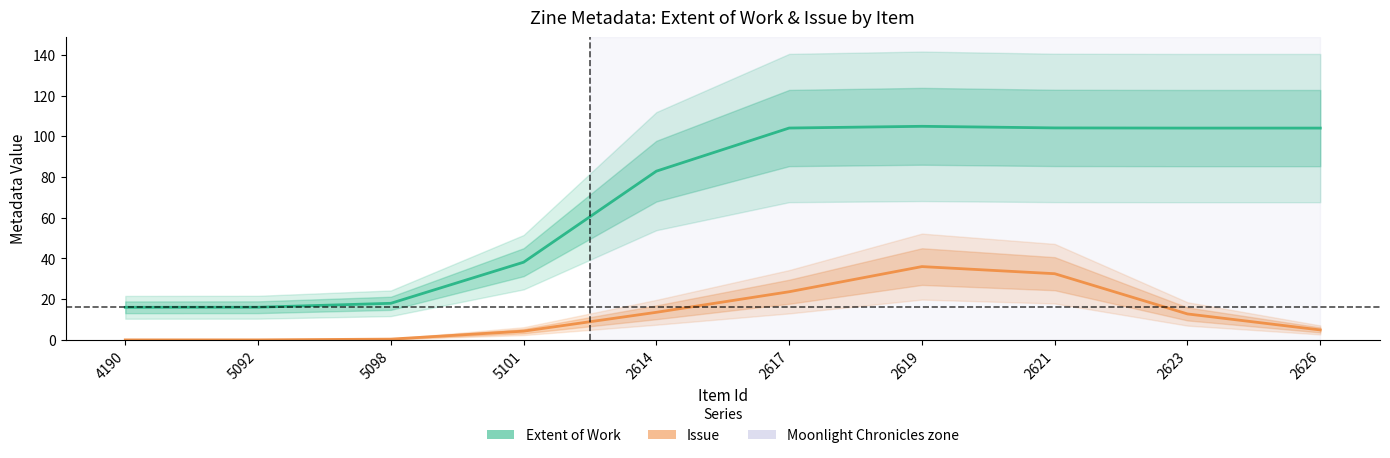

Reading left to right, extract all data points from this chart.

Extent of Work: 4190=16.0	5092=16.0	5098=18.0	5101=38.1	2614=82.9	2617=104.0	2619=104.9	2621=104.1	2623=104.0	2626=104.0
Issue: 4190=0.0	5092=0.0	5098=0.4	5101=4.3	2614=13.5	2617=23.6	2619=36.0	2621=32.5	2623=12.7	2626=4.9